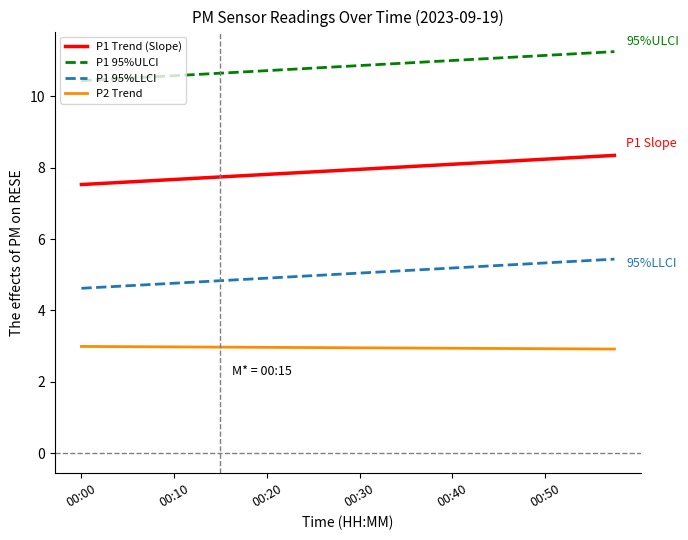

Which series has the largest total across all categories?

P1 95%ULCI